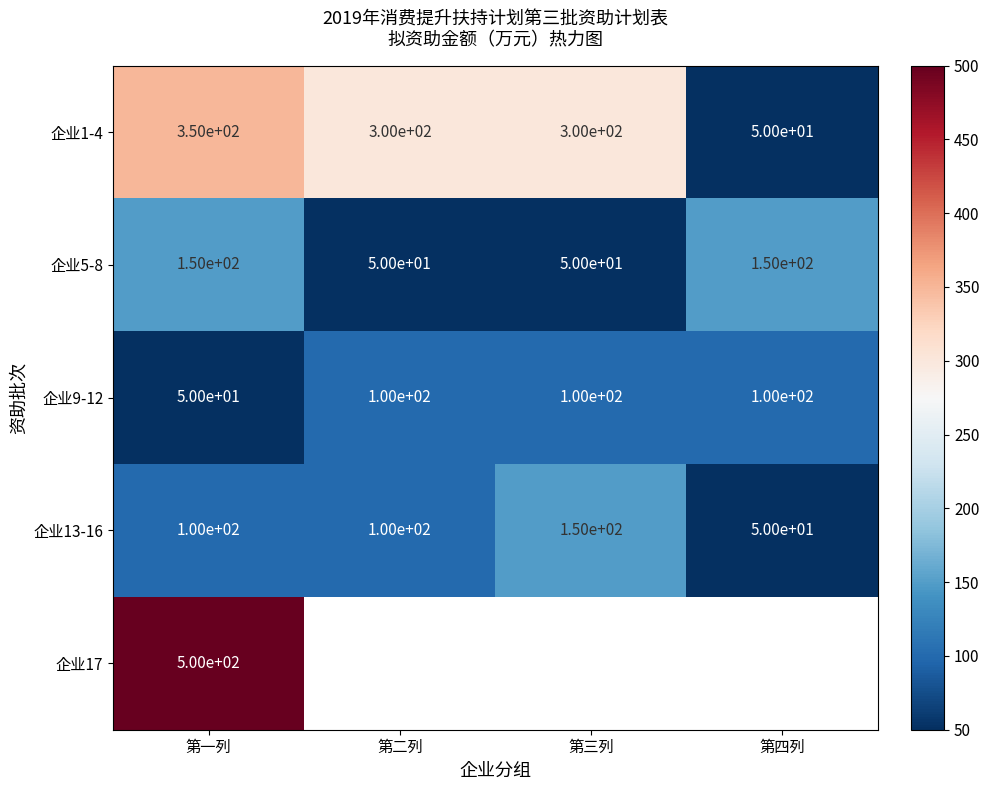

True or false: 企业5-8 has a value of 235 at 第一列.

False